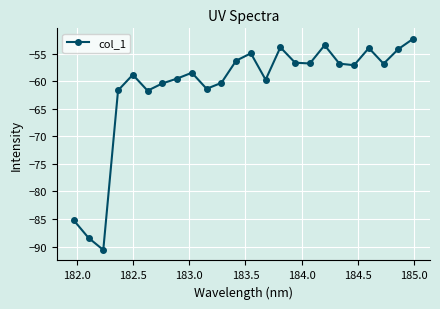

True or false: there are more than 1 points higher than both neighbors.

True